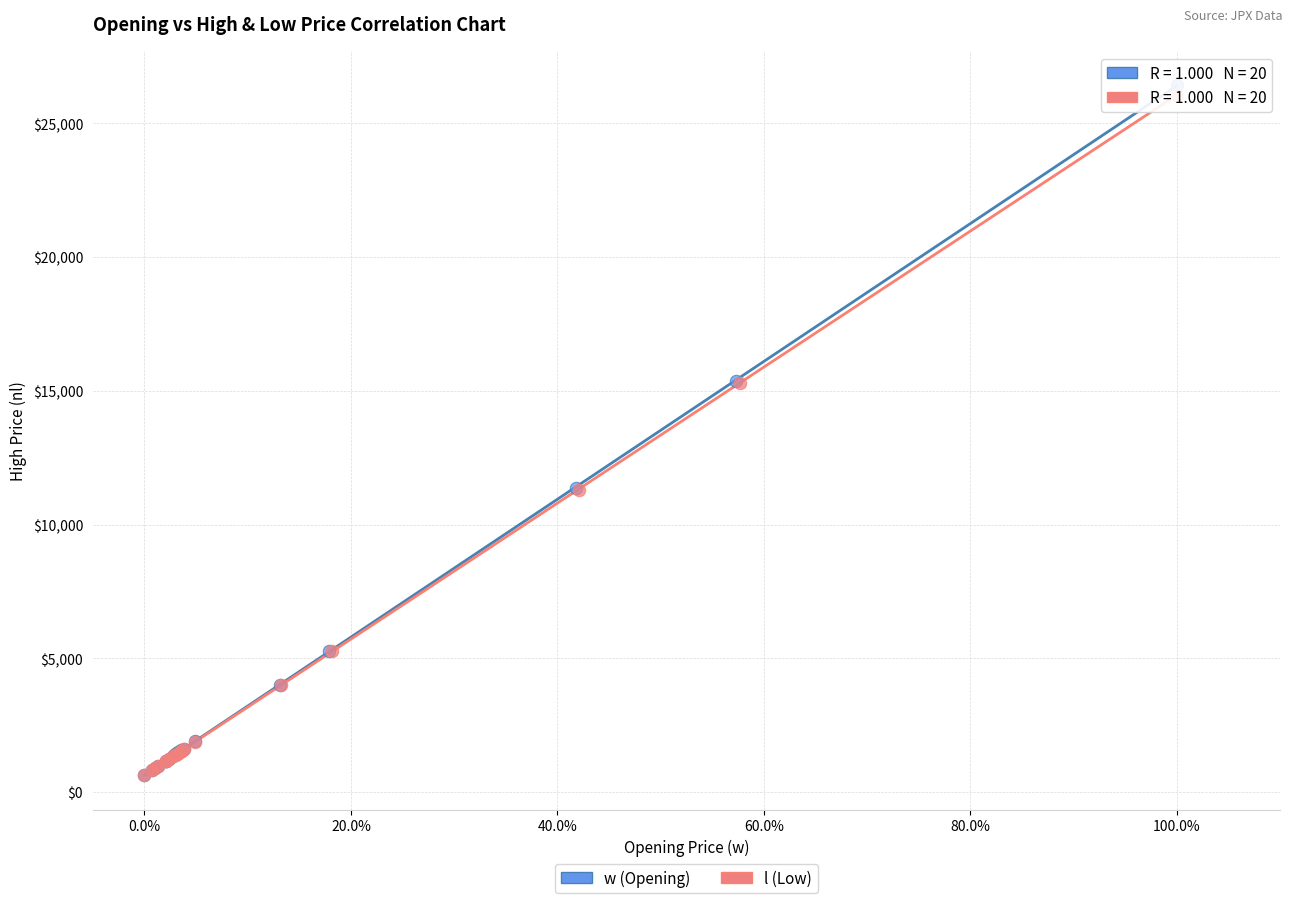

Which series has the widest spread of Y values?

w (Opening)